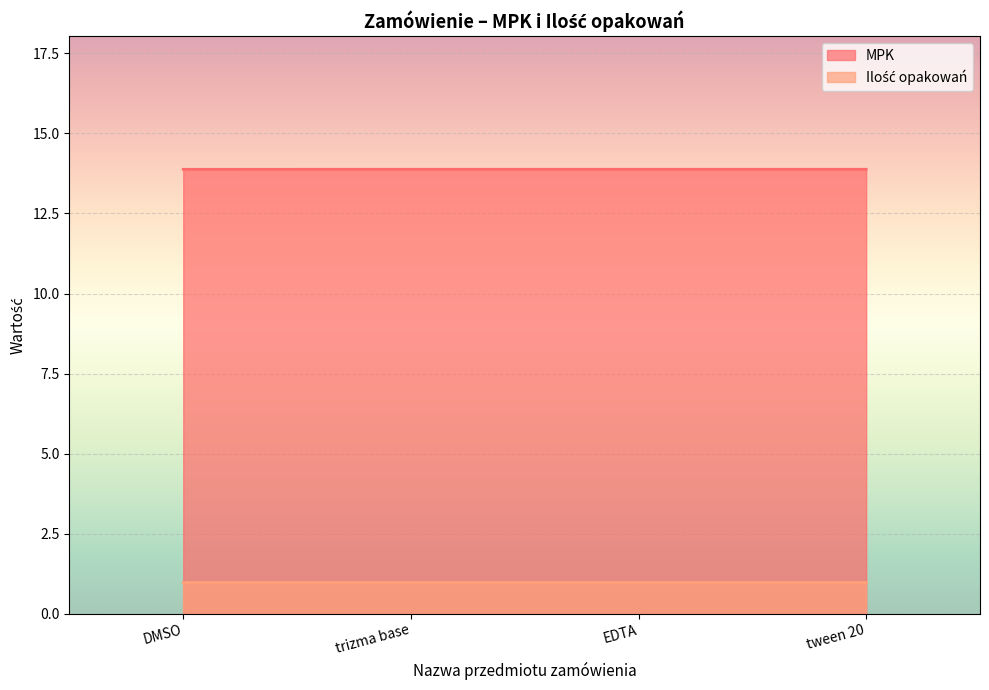

What is the smallest value displayed?

1.0